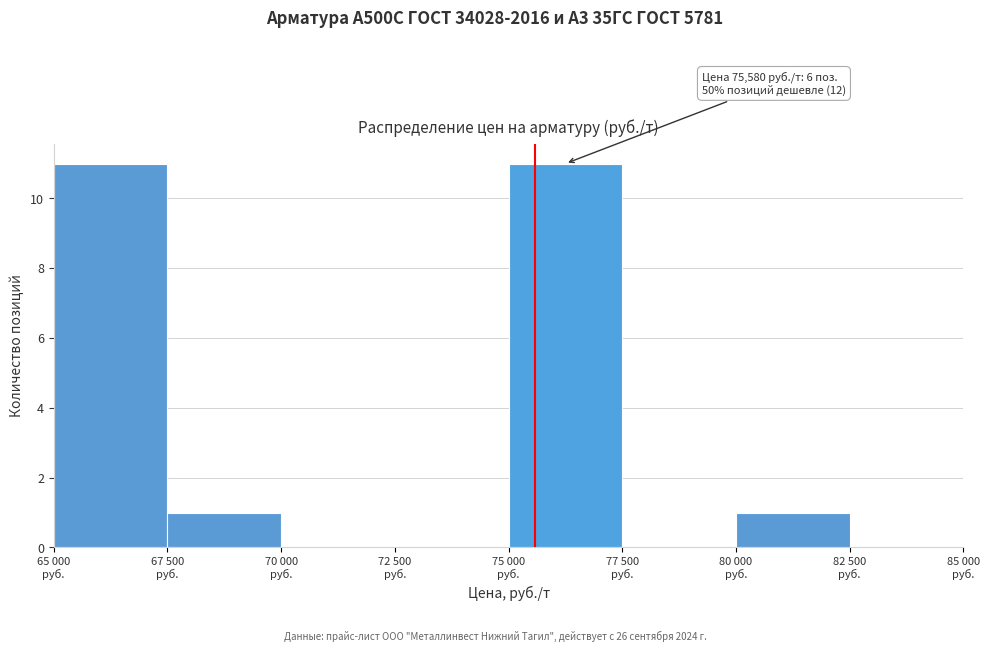

What is the sum of all values?

24